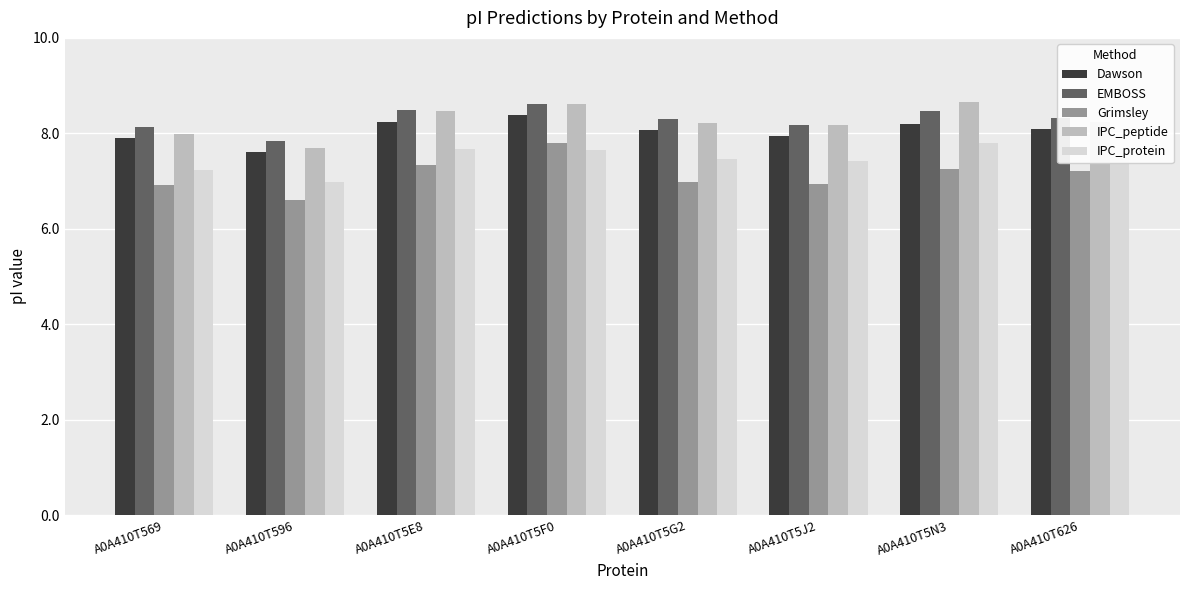

The Dawson series shows 8.2 at A0A410T5E8. True or false?

True